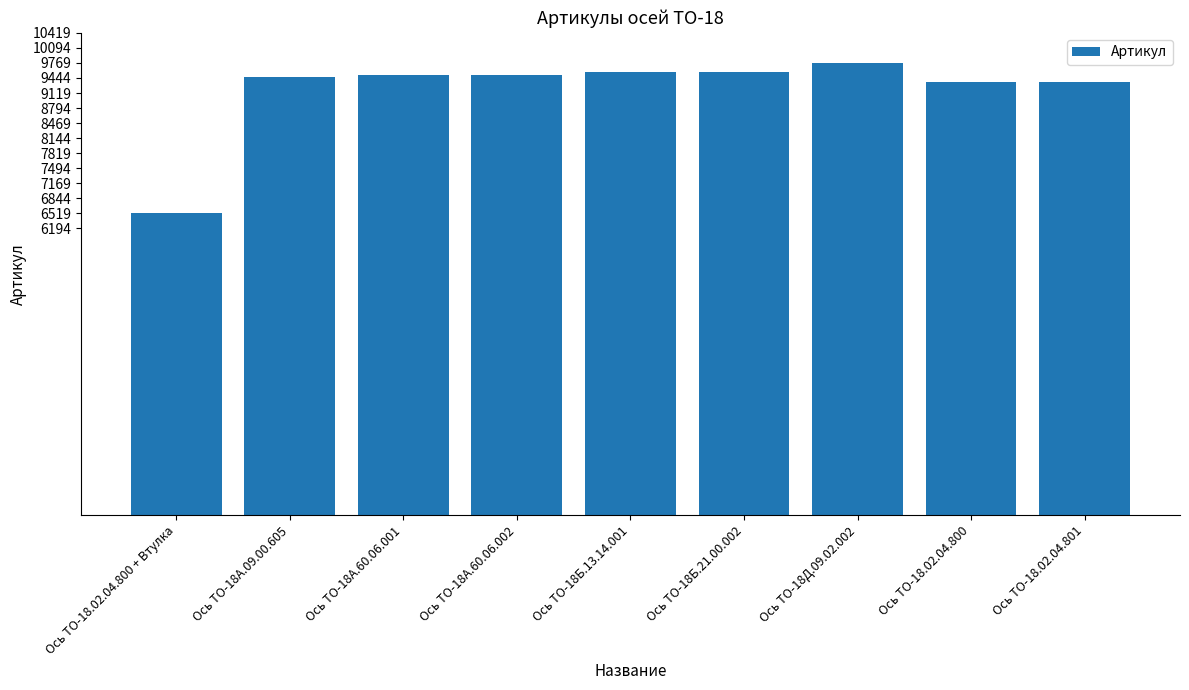

What is the difference between the values at Ось ТО-18.02.04.801 and Ось ТО-18А.09.00.605?

103